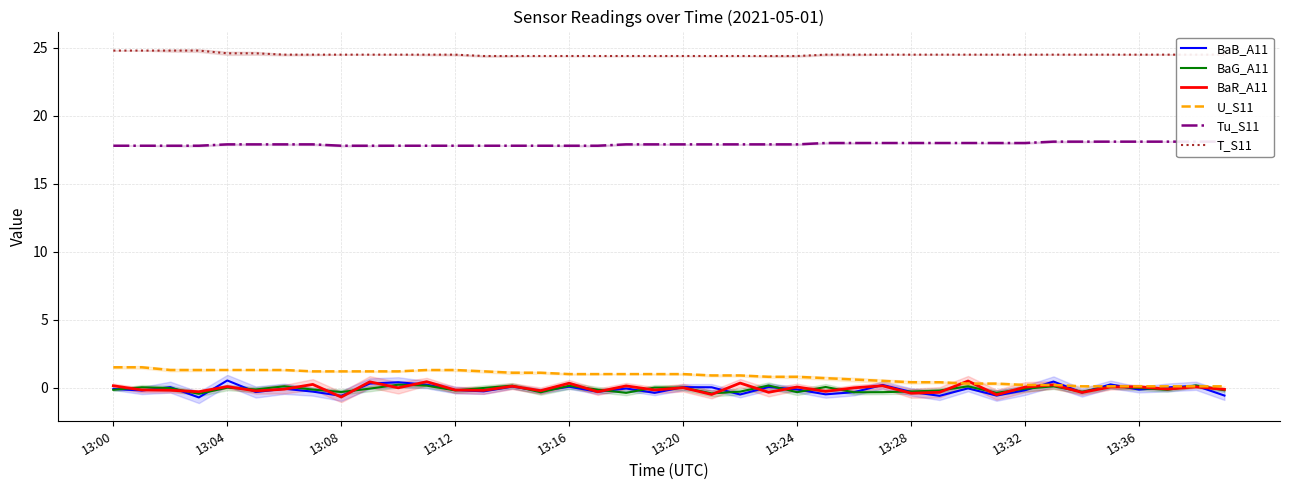

Does the chart display data point markers on the line(s)?

No